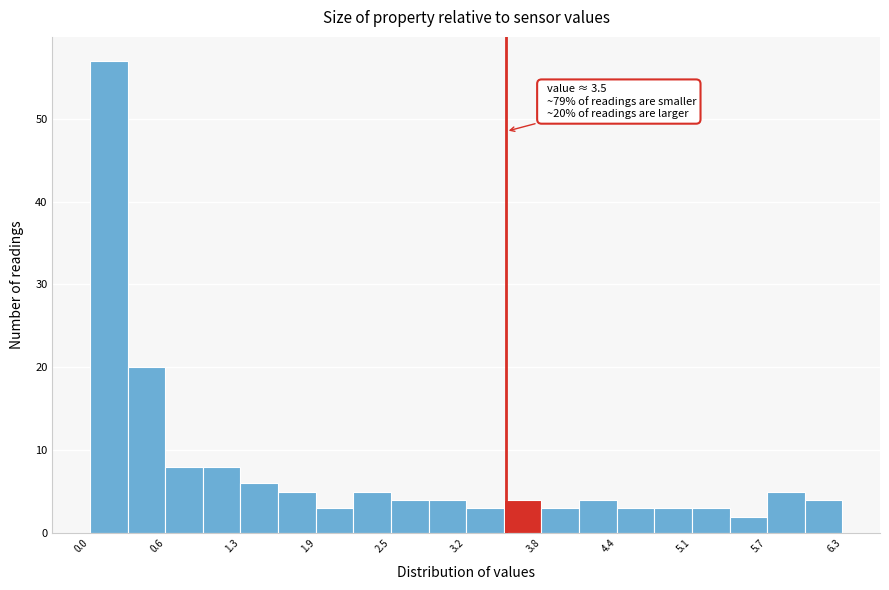

Around what value on the x-axis is the tallest bar? Give the approximate position of its centre, as read against the axis.

0.2